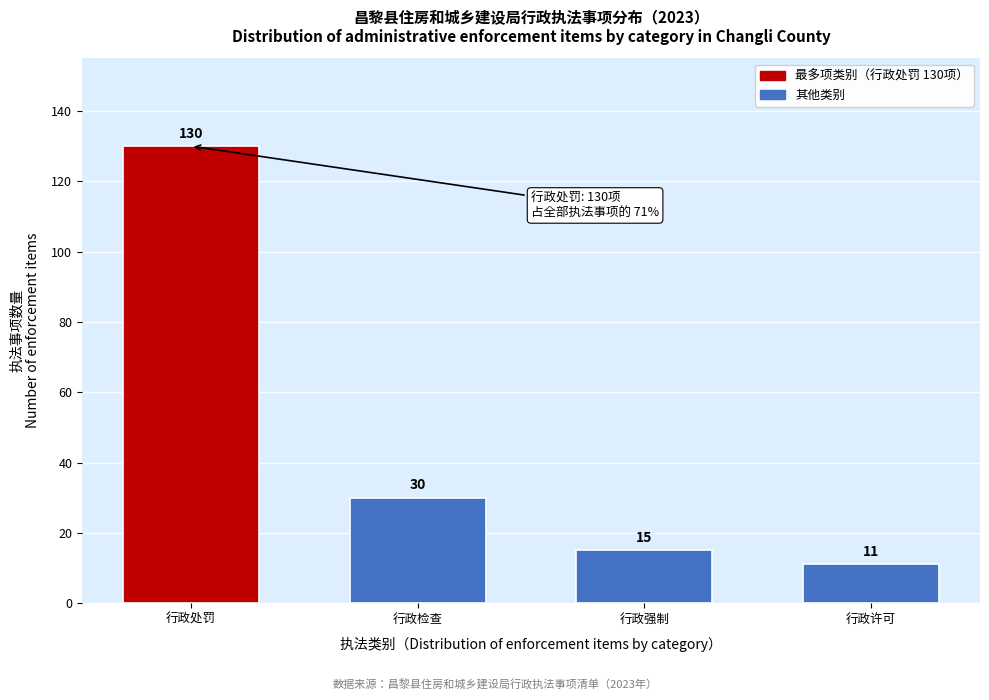

Reading left to right, what are all the values shown in this chart?

行政处罚=130	行政检查=30	行政强制=15	行政许可=11